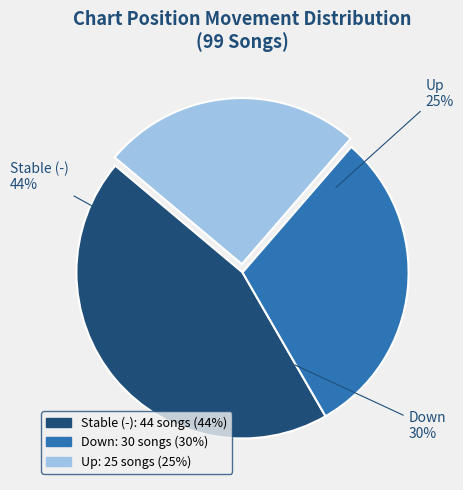

What is the total percentage of - and down?

74.7%